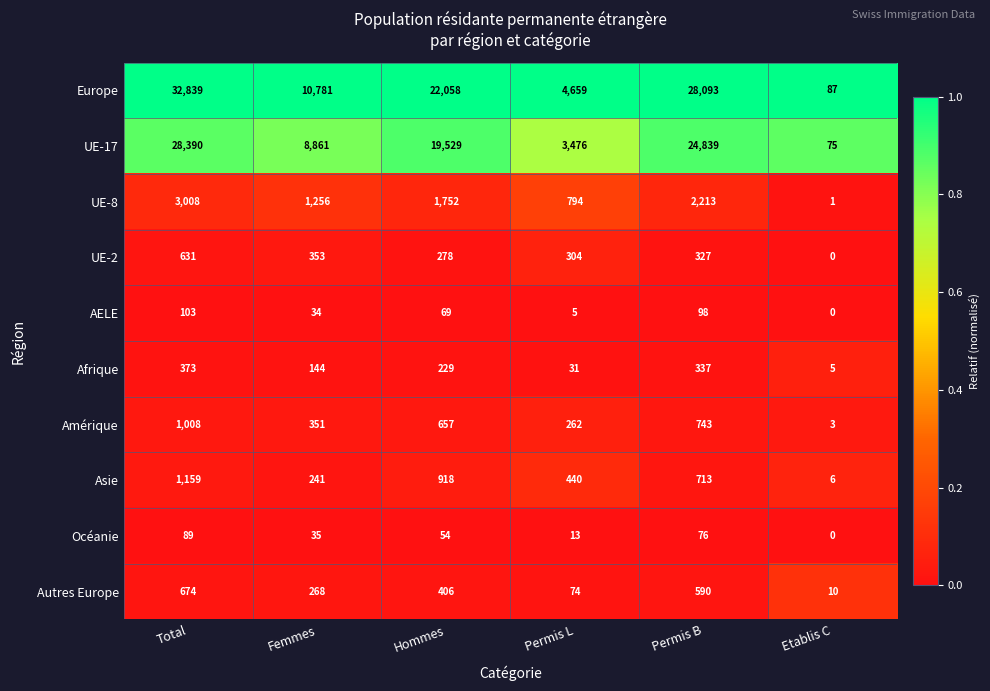

Rank the series at Hommes from lowest to highest value.

Océanie, AELE, Afrique, UE-2, Autres Europe, Amérique, Asie, UE-8, UE-17, Europe